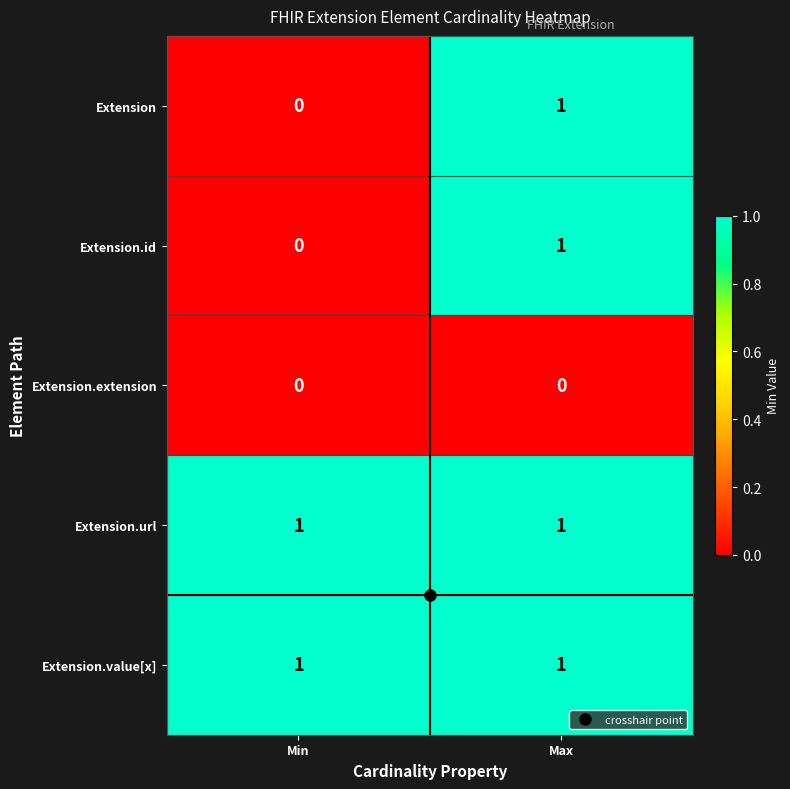

Where is Extension.id nearest to the value 0?

Min